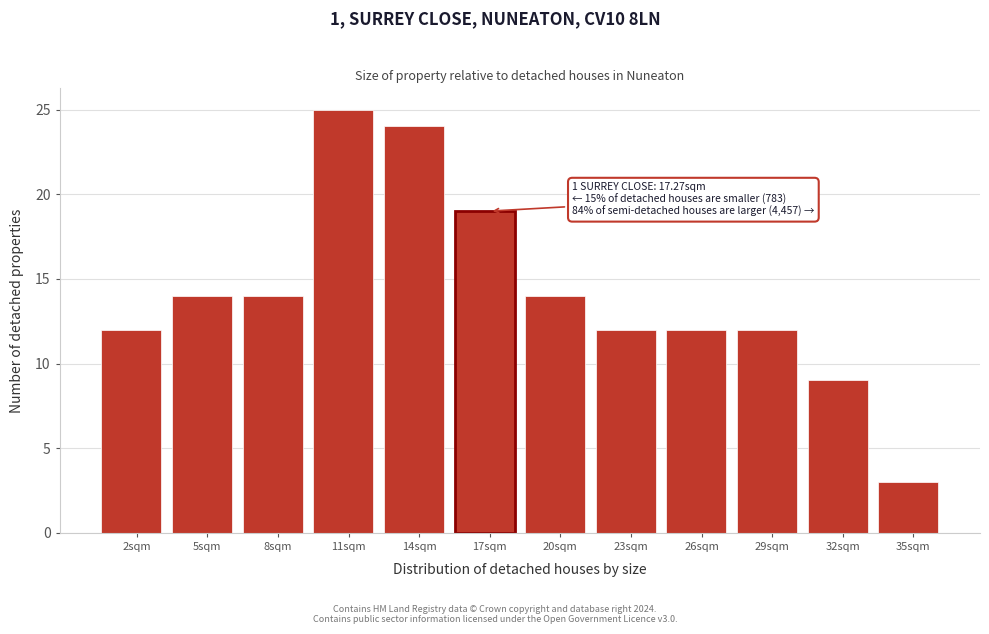

Reading left to right, transcribe all the data shown in this chart.

12	14	14	25	24	19	14	12	12	12	9	3